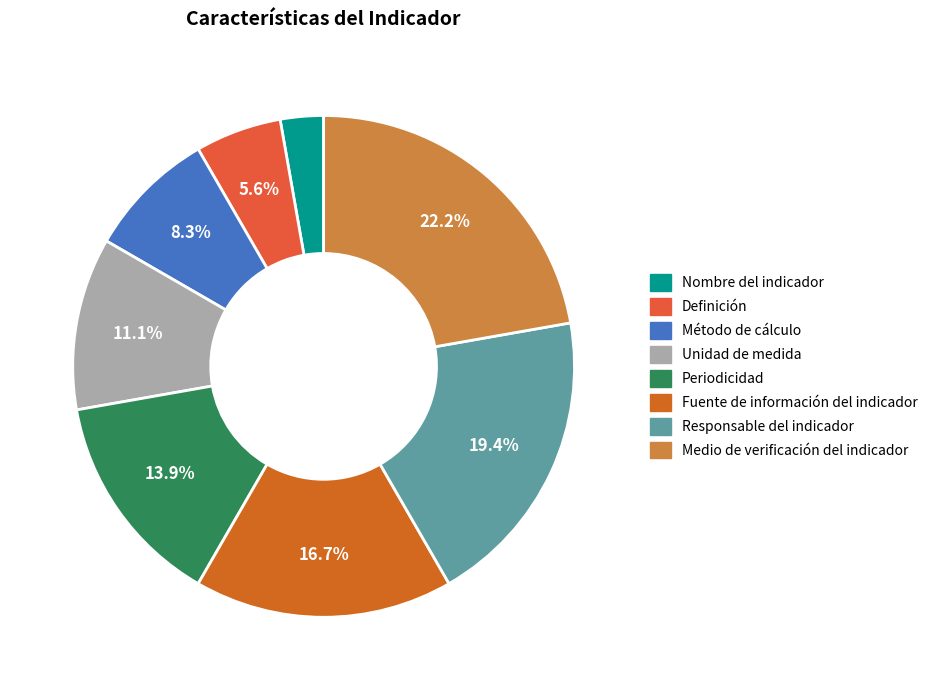

To the nearest percent, what is the combined percentage of Medio de verificación del indicador and Nombre del indicador?

25%